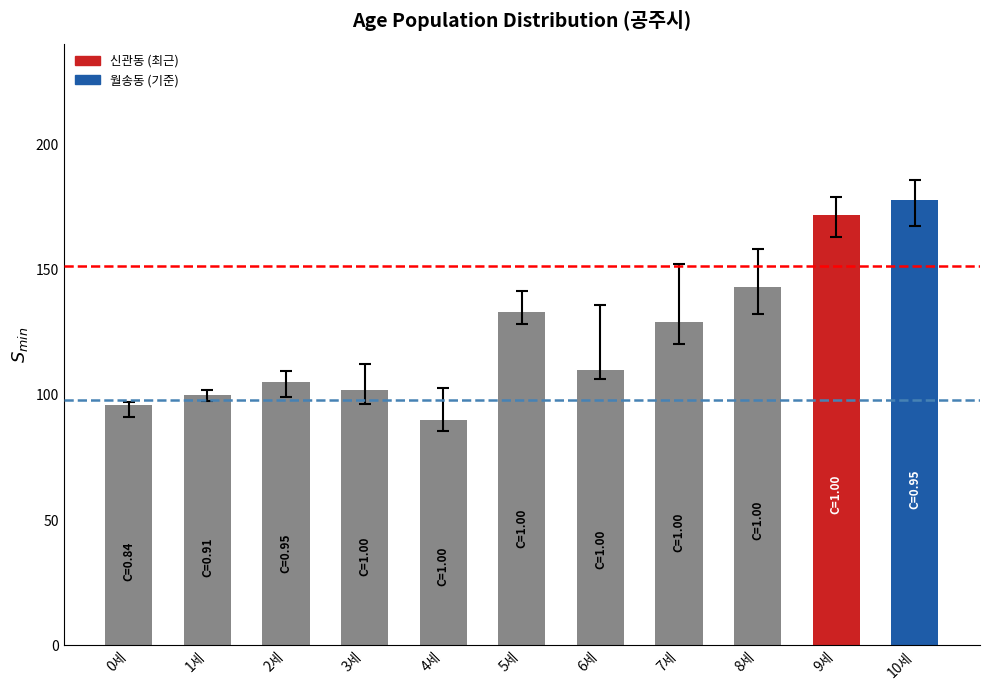

Are the bars grouped side by side (vs. stacked)?

No